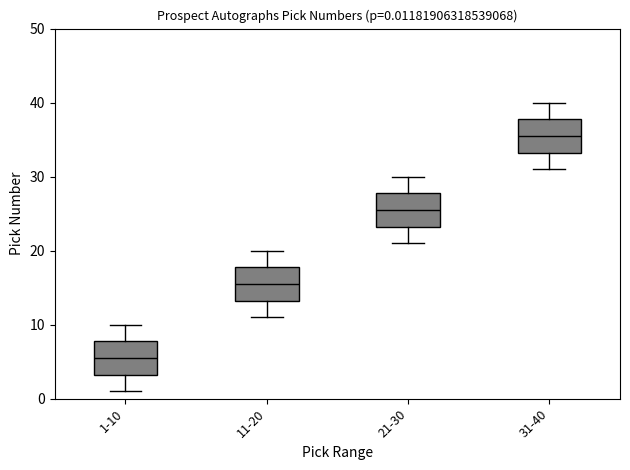

Which box's median line is the lowest?

1-10